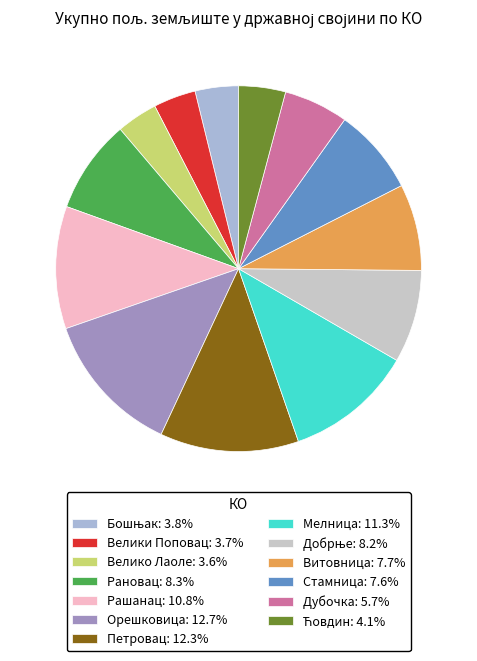

Count the number of slices in the pie.

13